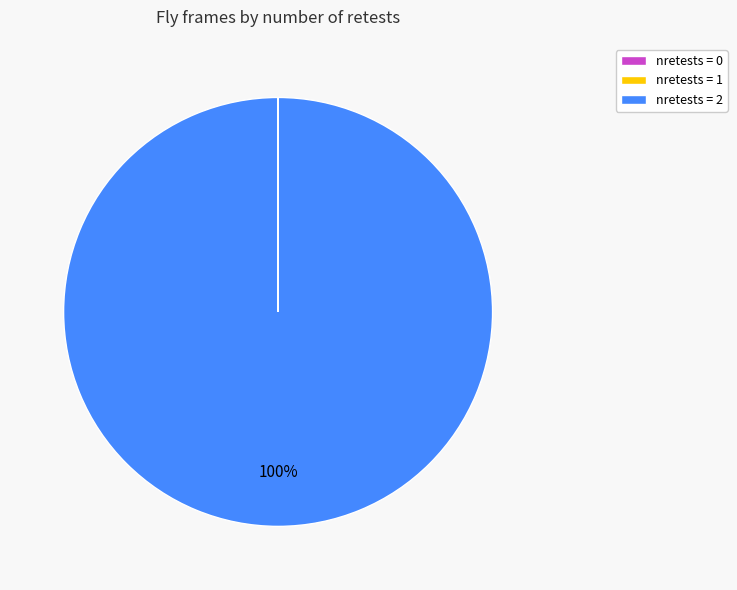

What is the largest slice in the pie chart?

nretests = 2